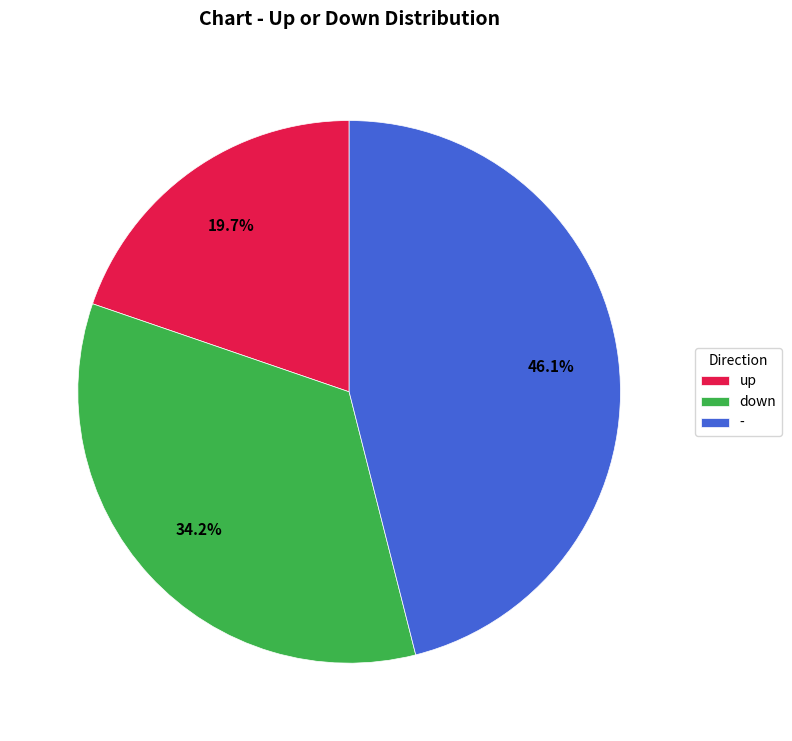

Is - the majority of the pie?

No